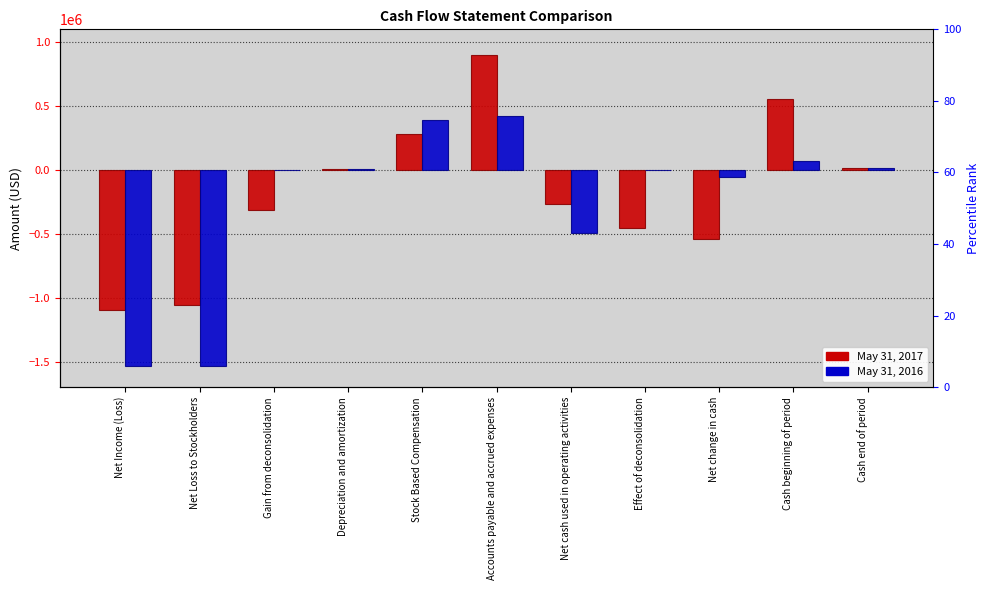

Is it true that May 31, 2017 equals -348096 at Net cash used in operating activities?

False